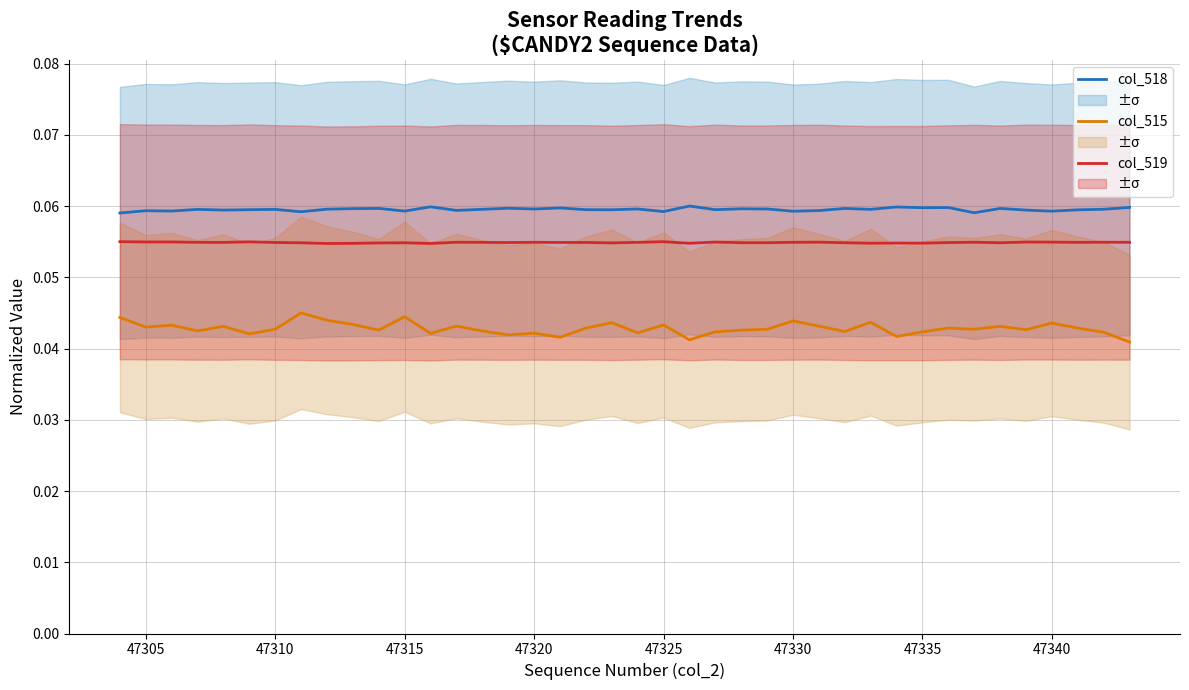

Where is the first local maximum for col_518?

47305